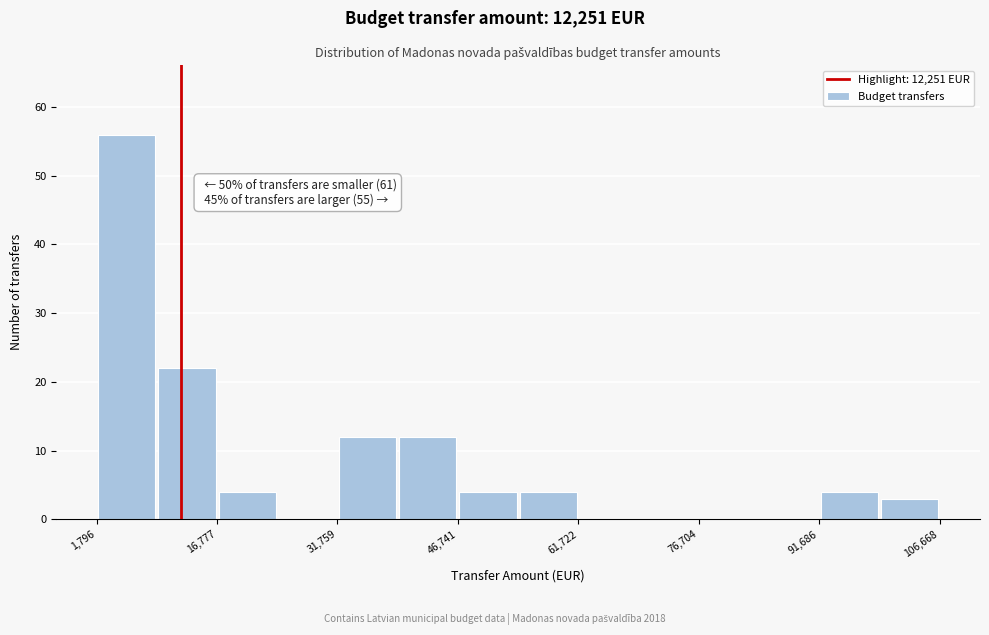

Around what value on the x-axis is the tallest bar? Give the approximate position of its centre, as read against the axis.

6000